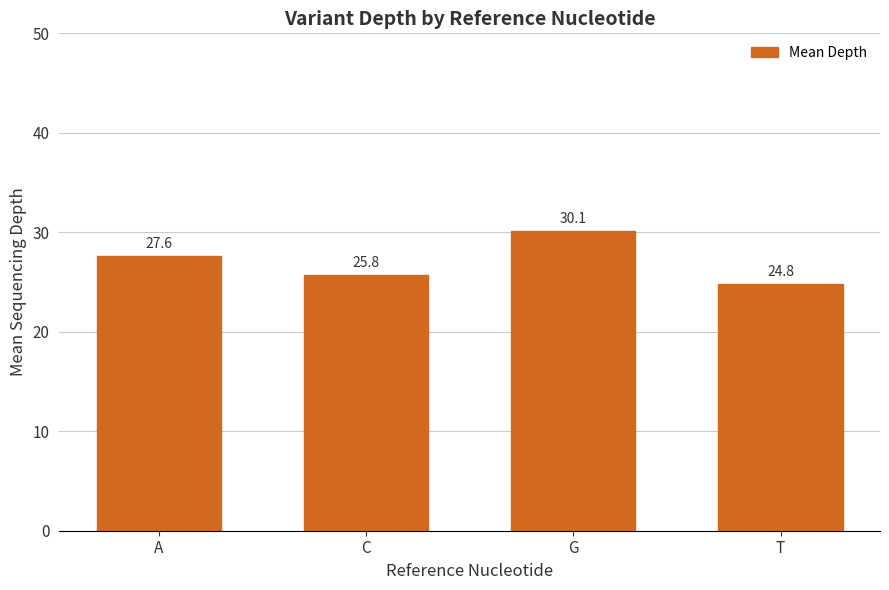

Count the number of data series in this chart.

1